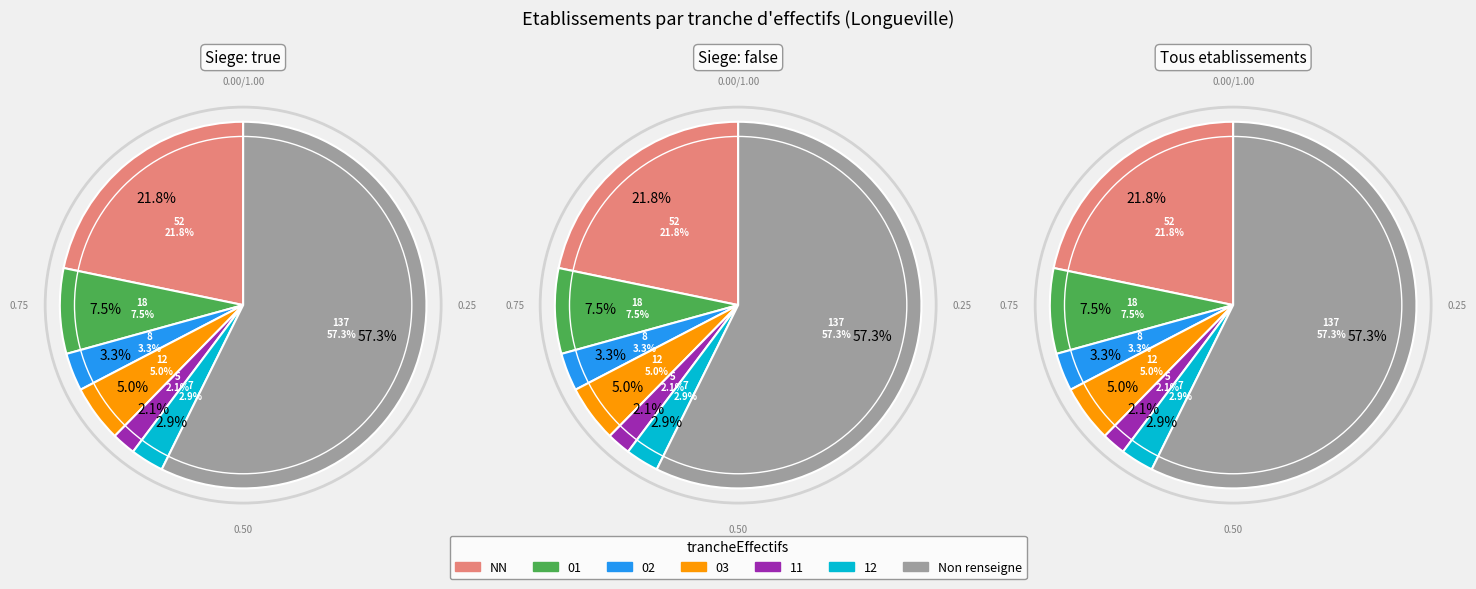

Count the number of slices in the pie.

7